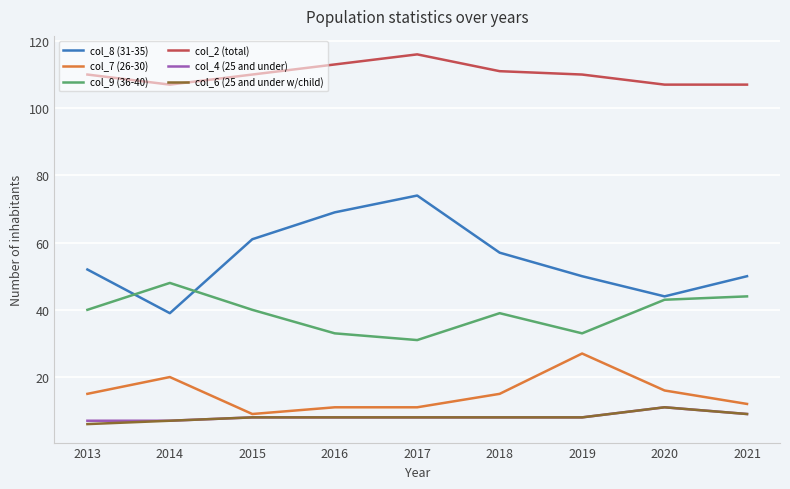

What is the average value of the col_8 (31-35) series?

55